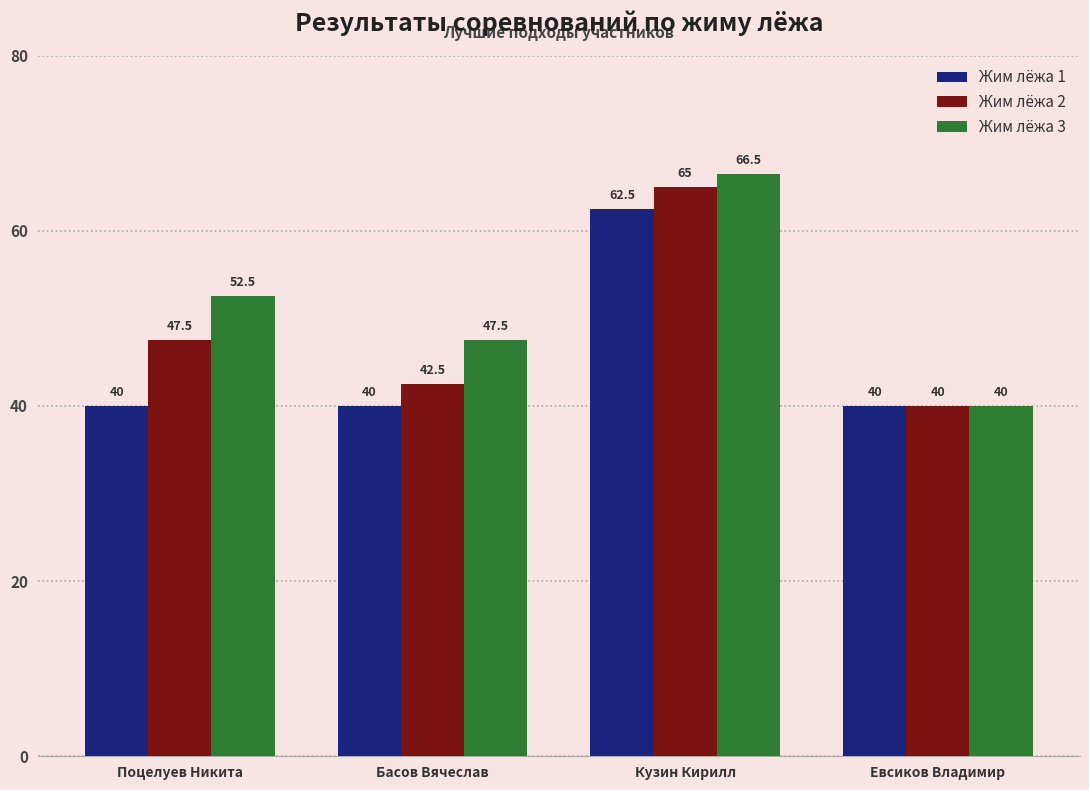

How many bars are there in each group?

3